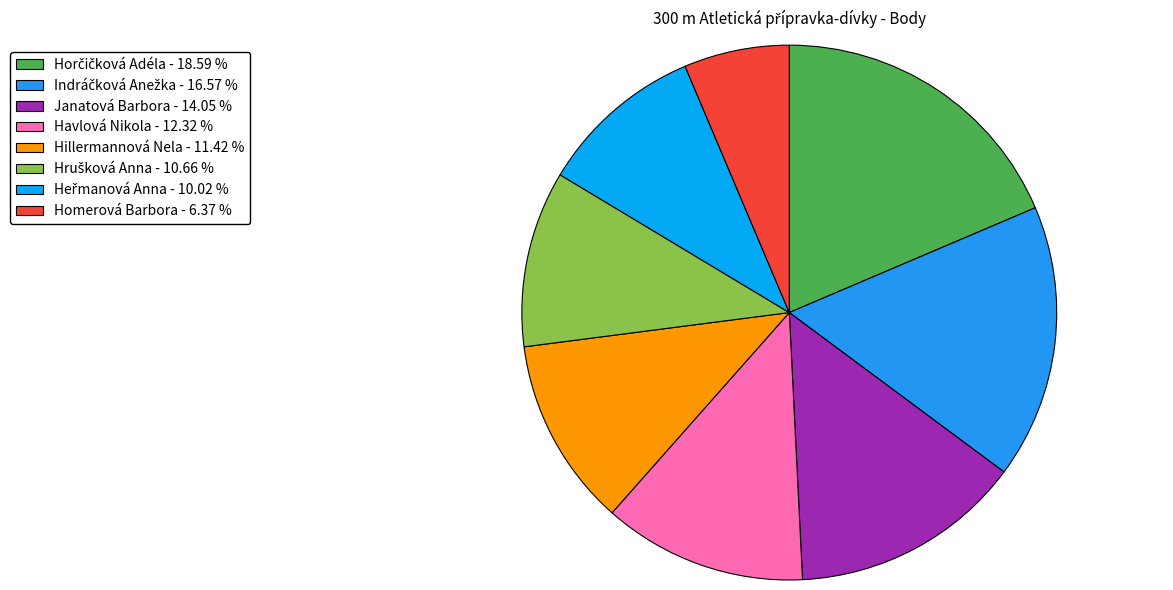

How many slices are in this pie chart?

8